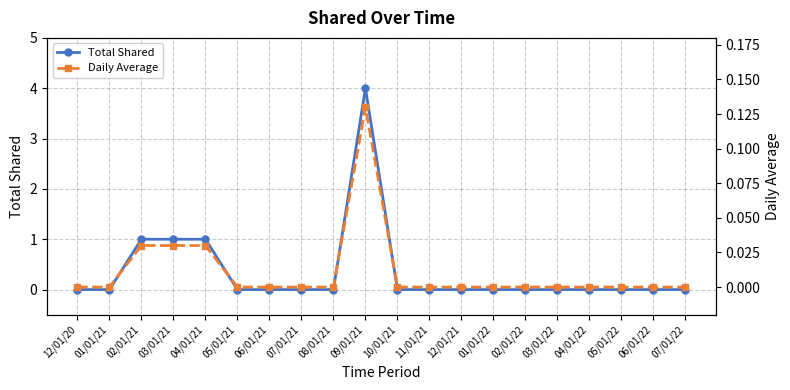

How many positive values does the Daily Average series have?

4